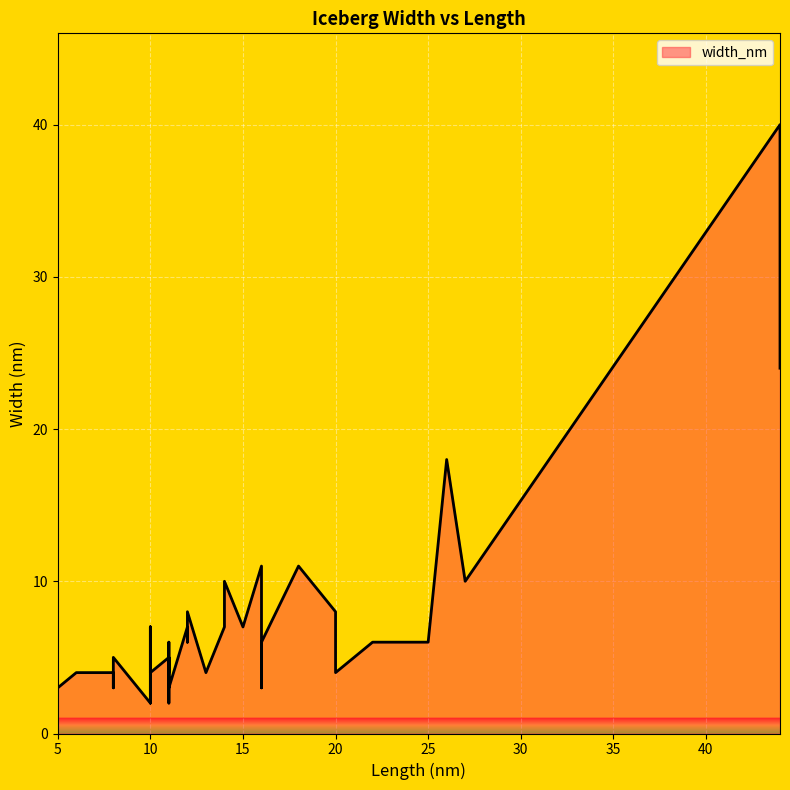

List the labels in order of value, largest first.

44, 44, 26, 16, 18, 27, 14, 20, 12, 14, 12, 10, 15, 10, 22, 12, 25, 11, 16, 11, 11, 8, 7, 13, 7, 8, 11, 10, 11, 6, 8, 20, 11, 5, 16, 8, 11, 11, 10, 10